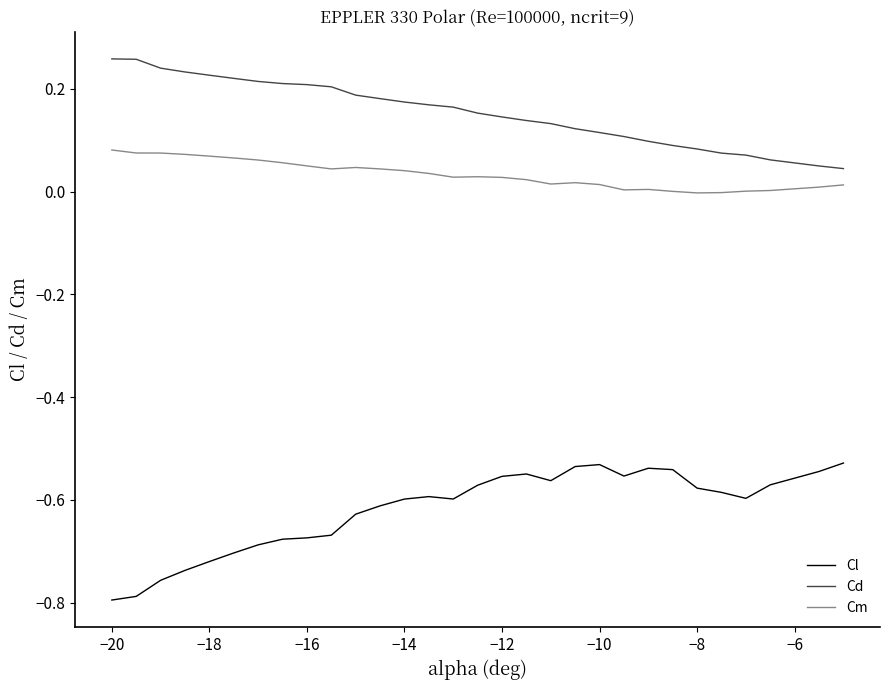

Which series has the largest total across all categories?

Cd